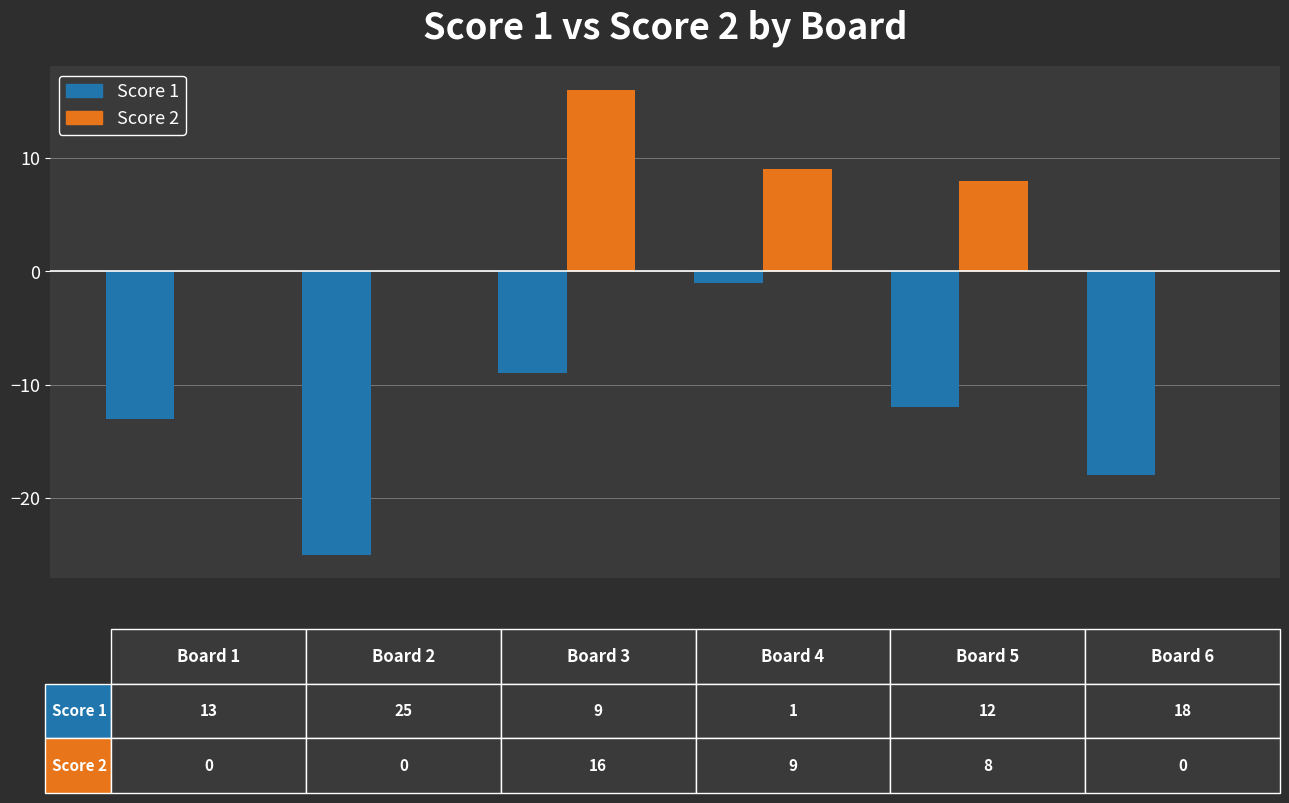

Which series has the largest range (max minus min)?

Score 1